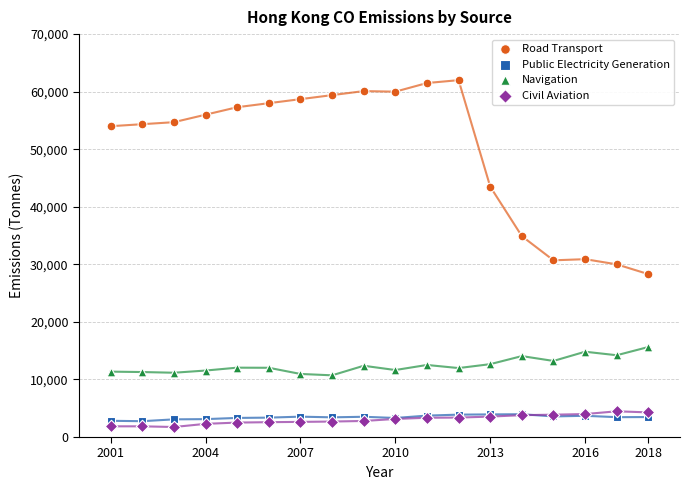

What are all the series names shown in the legend?

Road Transport, Public Electricity Generation, Navigation, Civil Aviation